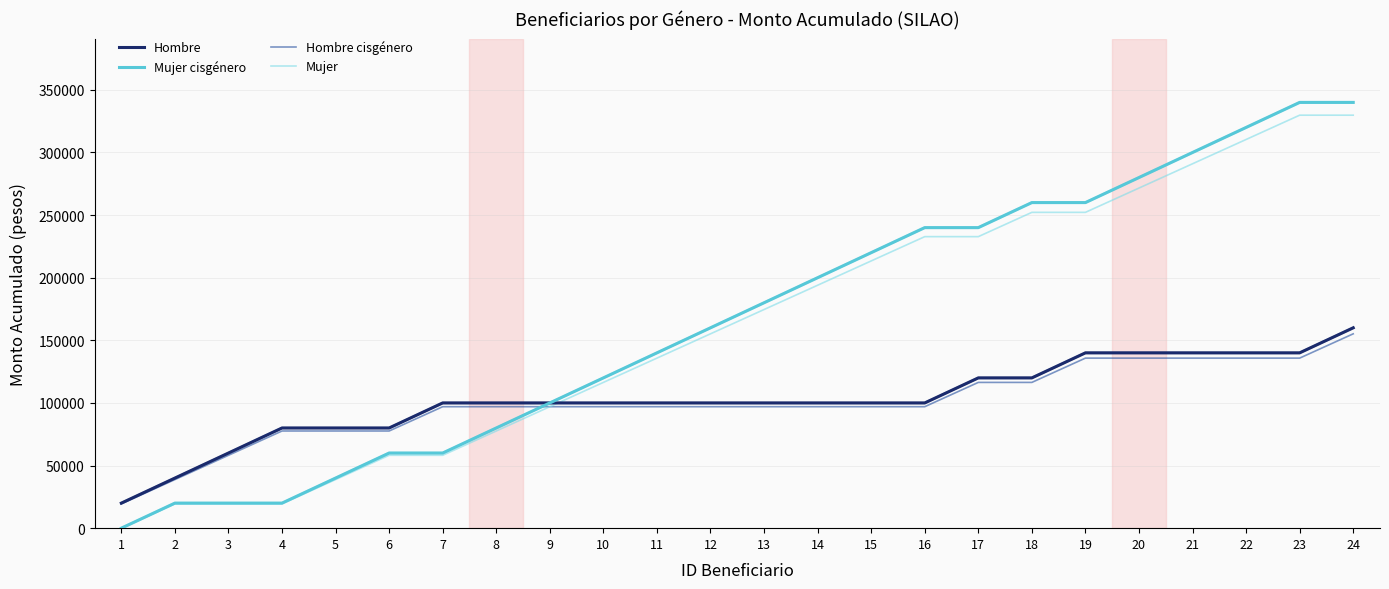

True or false: Mujer cisgénero has more than 2 interior local peaks.

False